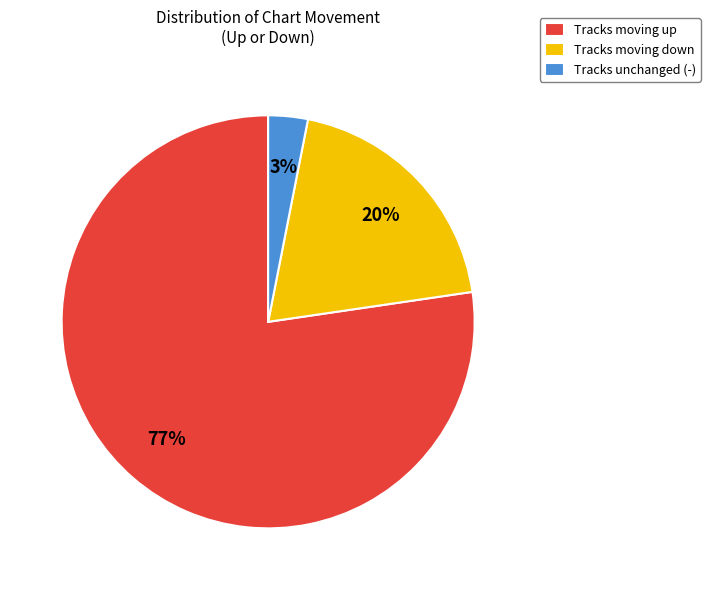

Combined, do Tracks moving down and Tracks unchanged (-) account for over 50%?

No